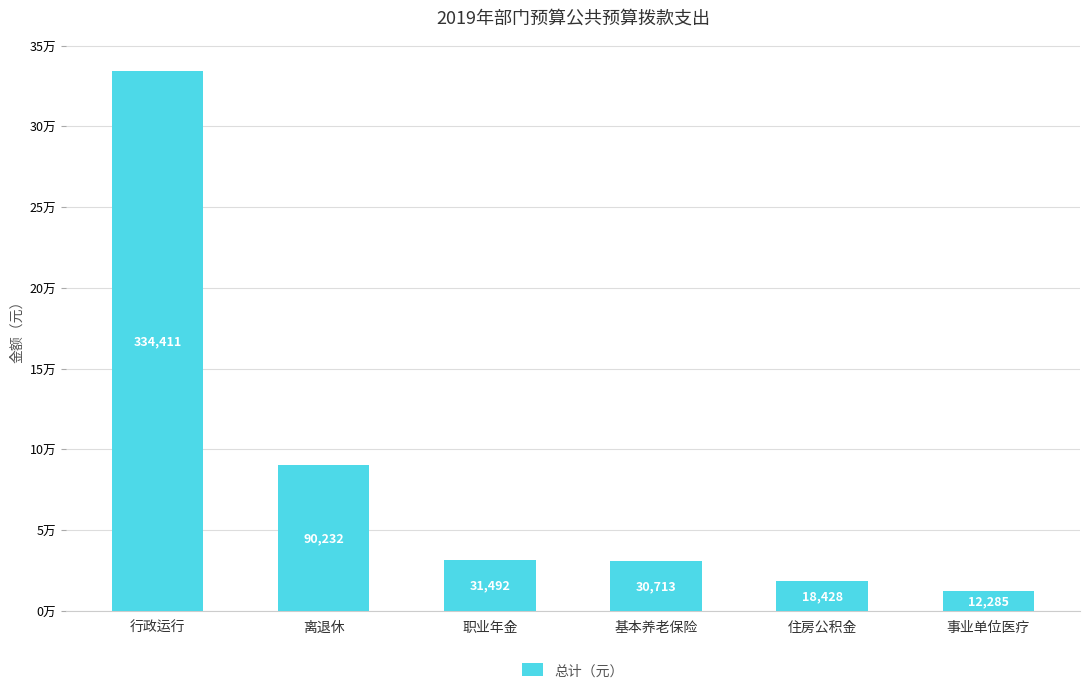

Are the bars horizontal?

No